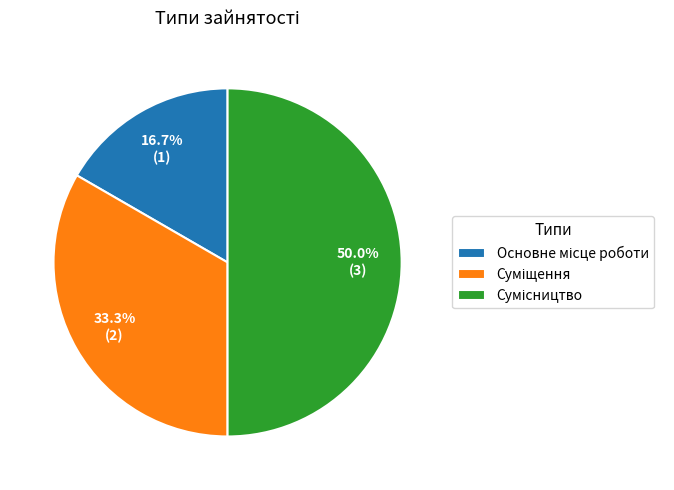

Rank the categories by value from highest to lowest.

Сумісництво, Суміщення, Основне місце роботи